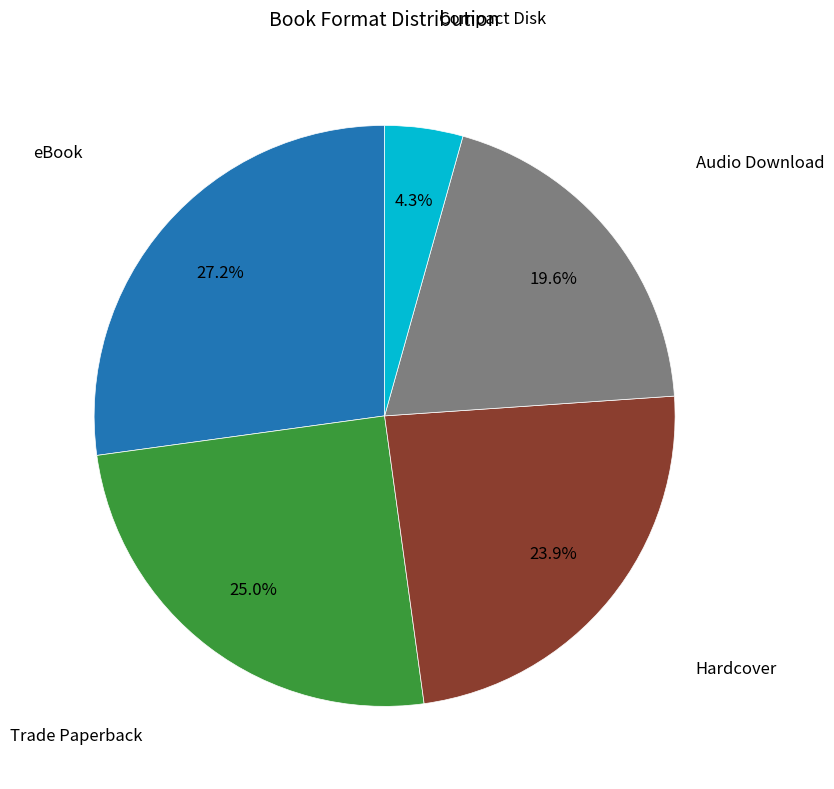

Does Audio Download account for over 50% of the chart?

No